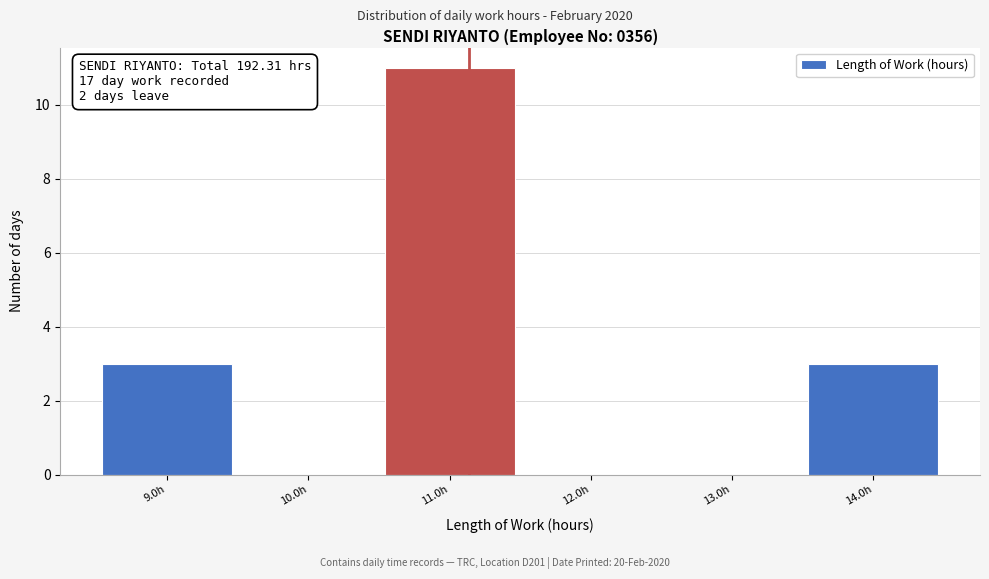

Over which range of the x-axis is the bar tallest?

10.5 to 11.5